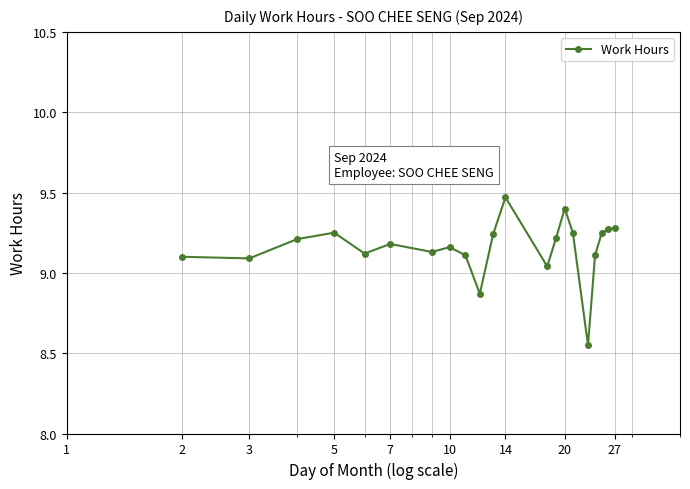

True or false: the data has more than 0 interior local peaks.

True